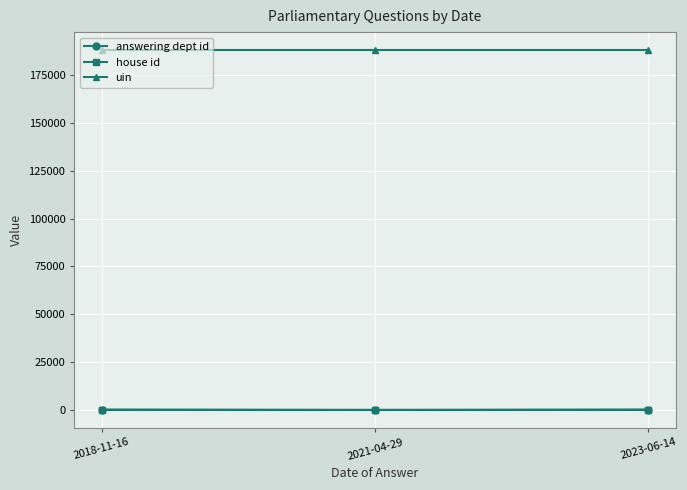

What is the sum of all house id values?

3